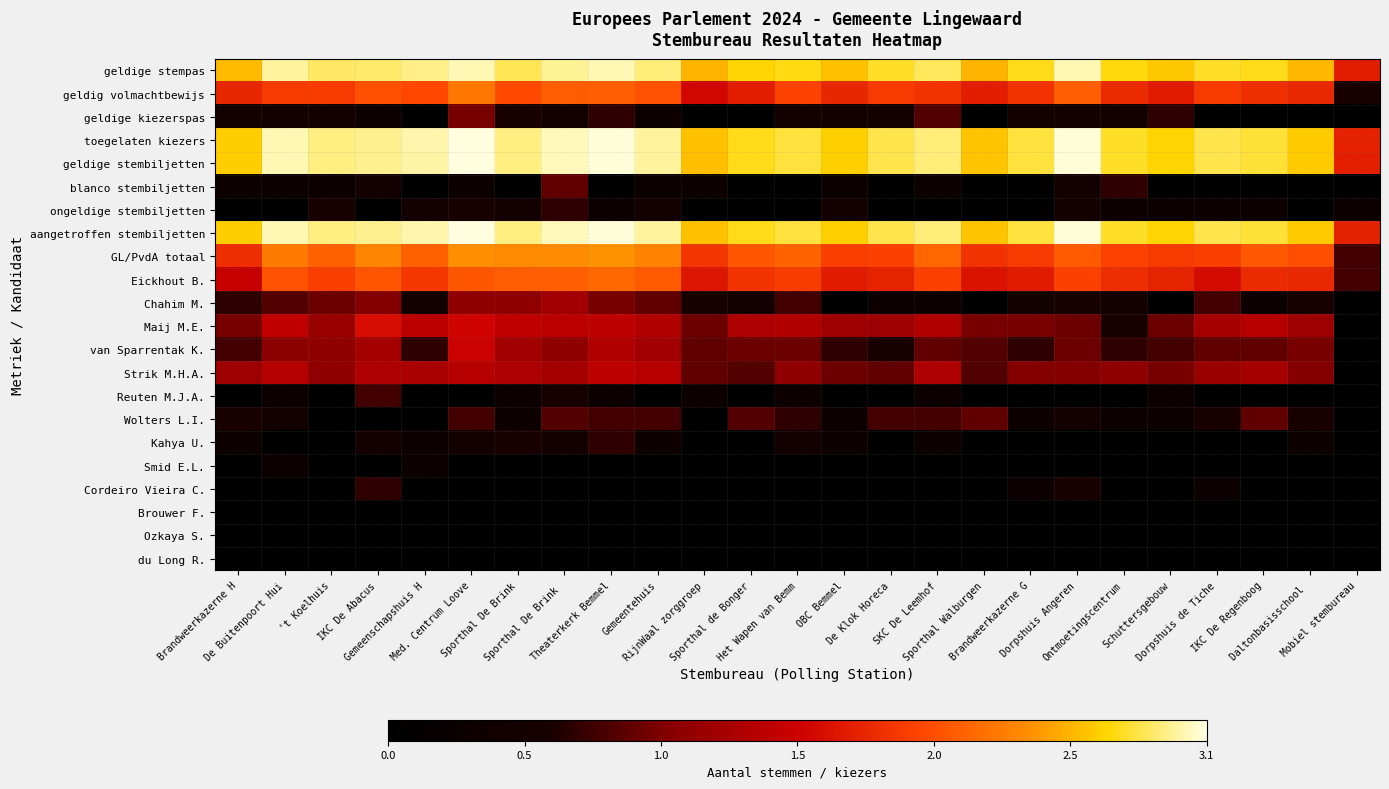

Reading right to left, what are all the values shown in this chart?

geldige stempas: Mobiel stembureau=1.7	Daltonbasisschool =2.6	IKC De Regenboog=2.7	Dorpshuis de Tiche=2.7	Schuttersgebouw=2.6	Ontmoetingscentrum=2.7	Dorpshuis Angeren=3.0	Brandweerkazerne G=2.7	Sporthal Walburgen=2.5	SKC De Leemhof=2.8	De Klok Horeca=2.8	OBC Bemmel=2.6	Het Wapen van Bemm=2.7	Sporthal de Bonger=2.7	RijnWaal zorggroep=2.6	Gemeentehuis=2.9	Theaterkerk Bemmel=3.0	Sporthal De Brink =2.9	Sporthal De Brink=2.8	Med. Centrum Loove=3.0	Gemeenschapshuis H=2.9	IKC De Abacus=2.9	't Koelhuis=2.8	De Buitenpoort Hui=2.9	Brandweerkazerne H=2.6
geldig volmachtbewijs: Mobiel stembureau=0.6	Daltonbasisschool =1.8	IKC De Regenboog=1.8	Dorpshuis de Tiche=1.9	Schuttersgebouw=1.7	Ontmoetingscentrum=1.8	Dorpshuis Angeren=2.1	Brandweerkazerne G=1.9	Sporthal Walburgen=1.7	SKC De Leemhof=1.9	De Klok Horeca=1.9	OBC Bemmel=1.8	Het Wapen van Bemm=2.0	Sporthal de Bonger=1.7	RijnWaal zorggroep=1.6	Gemeentehuis=2.1	Theaterkerk Bemmel=2.1	Sporthal De Brink =2.1	Sporthal De Brink=2.0	Med. Centrum Loove=2.3	Gemeenschapshuis H=2.0	IKC De Abacus=2.0	't Koelhuis=1.9	De Buitenpoort Hui=1.9	Brandweerkazerne H=1.8
geldige kiezerspas: Mobiel stembureau=0.0	Daltonbasisschool =0.0	IKC De Regenboog=0.0	Dorpshuis de Tiche=0.0	Schuttersgebouw=0.7	Ontmoetingscentrum=0.5	Dorpshuis Angeren=0.5	Brandweerkazerne G=0.5	Sporthal Walburgen=0.0	SKC De Leemhof=0.8	De Klok Horeca=0.5	OBC Bemmel=0.5	Het Wapen van Bemm=0.5	Sporthal de Bonger=0.0	RijnWaal zorggroep=0.0	Gemeentehuis=0.3	Theaterkerk Bemmel=0.7	Sporthal De Brink =0.5	Sporthal De Brink=0.6	Med. Centrum Loove=1.0	Gemeenschapshuis H=0.0	IKC De Abacus=0.3	't Koelhuis=0.5	De Buitenpoort Hui=0.5	Brandweerkazerne H=0.5
toegelaten kiezers: Mobiel stembureau=1.7	Daltonbasisschool =2.6	IKC De Regenboog=2.8	Dorpshuis de Tiche=2.8	Schuttersgebouw=2.7	Ontmoetingscentrum=2.8	Dorpshuis Angeren=3.0	Brandweerkazerne G=2.8	Sporthal Walburgen=2.6	SKC De Leemhof=2.9	De Klok Horeca=2.8	OBC Bemmel=2.7	Het Wapen van Bemm=2.8	Sporthal de Bonger=2.7	RijnWaal zorggroep=2.6	Gemeentehuis=2.9	Theaterkerk Bemmel=3.0	Sporthal De Brink =3.0	Sporthal De Brink=2.9	Med. Centrum Loove=3.1	Gemeenschapshuis H=3.0	IKC De Abacus=2.9	't Koelhuis=2.9	De Buitenpoort Hui=3.0	Brandweerkazerne H=2.6
geldige stembiljetten: Mobiel stembureau=1.7	Daltonbasisschool =2.6	IKC De Regenboog=2.8	Dorpshuis de Tiche=2.8	Schuttersgebouw=2.7	Ontmoetingscentrum=2.8	Dorpshuis Angeren=3.0	Brandweerkazerne G=2.8	Sporthal Walburgen=2.6	SKC De Leemhof=2.9	De Klok Horeca=2.8	OBC Bemmel=2.7	Het Wapen van Bemm=2.8	Sporthal de Bonger=2.7	RijnWaal zorggroep=2.6	Gemeentehuis=2.9	Theaterkerk Bemmel=3.0	Sporthal De Brink =3.0	Sporthal De Brink=2.9	Med. Centrum Loove=3.1	Gemeenschapshuis H=3.0	IKC De Abacus=2.9	't Koelhuis=2.9	De Buitenpoort Hui=3.0	Brandweerkazerne H=2.6
blanco stembiljetten: Mobiel stembureau=0.0	Daltonbasisschool =0.0	IKC De Regenboog=0.0	Dorpshuis de Tiche=0.0	Schuttersgebouw=0.0	Ontmoetingscentrum=0.7	Dorpshuis Angeren=0.5	Brandweerkazerne G=0.0	Sporthal Walburgen=0.0	SKC De Leemhof=0.3	De Klok Horeca=0.0	OBC Bemmel=0.3	Het Wapen van Bemm=0.0	Sporthal de Bonger=0.0	RijnWaal zorggroep=0.3	Gemeentehuis=0.3	Theaterkerk Bemmel=0.0	Sporthal De Brink =0.9	Sporthal De Brink=0.0	Med. Centrum Loove=0.3	Gemeenschapshuis H=0.0	IKC De Abacus=0.5	't Koelhuis=0.3	De Buitenpoort Hui=0.3	Brandweerkazerne H=0.3
ongeldige stembiljetten: Mobiel stembureau=0.3	Daltonbasisschool =0.0	IKC De Regenboog=0.3	Dorpshuis de Tiche=0.3	Schuttersgebouw=0.3	Ontmoetingscentrum=0.3	Dorpshuis Angeren=0.5	Brandweerkazerne G=0.0	Sporthal Walburgen=0.0	SKC De Leemhof=0.0	De Klok Horeca=0.0	OBC Bemmel=0.5	Het Wapen van Bemm=0.0	Sporthal de Bonger=0.0	RijnWaal zorggroep=0.0	Gemeentehuis=0.5	Theaterkerk Bemmel=0.3	Sporthal De Brink =0.7	Sporthal De Brink=0.5	Med. Centrum Loove=0.6	Gemeenschapshuis H=0.5	IKC De Abacus=0.0	't Koelhuis=0.6	De Buitenpoort Hui=0.0	Brandweerkazerne H=0.0
aangetroffen stembiljetten: Mobiel stembureau=1.7	Daltonbasisschool =2.6	IKC De Regenboog=2.8	Dorpshuis de Tiche=2.8	Schuttersgebouw=2.7	Ontmoetingscentrum=2.8	Dorpshuis Angeren=3.0	Brandweerkazerne G=2.8	Sporthal Walburgen=2.6	SKC De Leemhof=2.9	De Klok Horeca=2.8	OBC Bemmel=2.7	Het Wapen van Bemm=2.8	Sporthal de Bonger=2.7	RijnWaal zorggroep=2.6	Gemeentehuis=2.9	Theaterkerk Bemmel=3.0	Sporthal De Brink =3.0	Sporthal De Brink=2.9	Med. Centrum Loove=3.1	Gemeenschapshuis H=3.0	IKC De Abacus=2.9	't Koelhuis=2.9	De Buitenpoort Hui=3.0	Brandweerkazerne H=2.6
GL/PvdA totaal: Mobiel stembureau=0.8	Daltonbasisschool =2.0	IKC De Regenboog=2.1	Dorpshuis de Tiche=1.9	Schuttersgebouw=1.9	Ontmoetingscentrum=2.0	Dorpshuis Angeren=2.1	Brandweerkazerne G=1.9	Sporthal Walburgen=1.9	SKC De Leemhof=2.2	De Klok Horeca=2.0	OBC Bemmel=1.9	Het Wapen van Bemm=2.2	Sporthal de Bonger=2.1	RijnWaal zorggroep=1.9	Gemeentehuis=2.3	Theaterkerk Bemmel=2.4	Sporthal De Brink =2.4	Sporthal De Brink=2.4	Med. Centrum Loove=2.4	Gemeenschapshuis H=2.1	IKC De Abacus=2.4	't Koelhuis=2.1	De Buitenpoort Hui=2.3	Brandweerkazerne H=1.8
Eickhout B.: Mobiel stembureau=0.8	Daltonbasisschool =1.8	IKC De Regenboog=1.8	Dorpshuis de Tiche=1.6	Schuttersgebouw=1.8	Ontmoetingscentrum=1.8	Dorpshuis Angeren=1.9	Brandweerkazerne G=1.7	Sporthal Walburgen=1.7	SKC De Leemhof=1.9	De Klok Horeca=1.8	OBC Bemmel=1.7	Het Wapen van Bemm=1.9	Sporthal de Bonger=1.9	RijnWaal zorggroep=1.7	Gemeentehuis=2.1	Theaterkerk Bemmel=2.2	Sporthal De Brink =2.1	Sporthal De Brink=2.1	Med. Centrum Loove=2.1	Gemeenschapshuis H=1.9	IKC De Abacus=2.1	't Koelhuis=1.9	De Buitenpoort Hui=2.1	Brandweerkazerne H=1.5
Chahim M.: Mobiel stembureau=0.0	Daltonbasisschool =0.6	IKC De Regenboog=0.3	Dorpshuis de Tiche=0.8	Schuttersgebouw=0.0	Ontmoetingscentrum=0.5	Dorpshuis Angeren=0.6	Brandweerkazerne G=0.5	Sporthal Walburgen=0.0	SKC De Leemhof=0.3	De Klok Horeca=0.3	OBC Bemmel=0.0	Het Wapen van Bemm=0.8	Sporthal de Bonger=0.5	RijnWaal zorggroep=0.6	Gemeentehuis=0.9	Theaterkerk Bemmel=1.0	Sporthal De Brink =1.2	Sporthal De Brink=1.1	Med. Centrum Loove=1.1	Gemeenschapshuis H=0.5	IKC De Abacus=1.0	't Koelhuis=1.0	De Buitenpoort Hui=0.8	Brandweerkazerne H=0.7
Maij M.E.: Mobiel stembureau=0.0	Daltonbasisschool =1.2	IKC De Regenboog=1.4	Dorpshuis de Tiche=1.3	Schuttersgebouw=1.0	Ontmoetingscentrum=0.6	Dorpshuis Angeren=1.0	Brandweerkazerne G=1.0	Sporthal Walburgen=1.0	SKC De Leemhof=1.3	De Klok Horeca=1.2	OBC Bemmel=1.2	Het Wapen van Bemm=1.3	Sporthal de Bonger=1.3	RijnWaal zorggroep=1.0	Gemeentehuis=1.3	Theaterkerk Bemmel=1.4	Sporthal De Brink =1.4	Sporthal De Brink=1.4	Med. Centrum Loove=1.6	Gemeenschapshuis H=1.4	IKC De Abacus=1.6	't Koelhuis=1.2	De Buitenpoort Hui=1.4	Brandweerkazerne H=1.0
van Sparrentak K.: Mobiel stembureau=0.0	Daltonbasisschool =1.0	IKC De Regenboog=0.9	Dorpshuis de Tiche=0.9	Schuttersgebouw=0.8	Ontmoetingscentrum=0.7	Dorpshuis Angeren=1.0	Brandweerkazerne G=0.7	Sporthal Walburgen=0.8	SKC De Leemhof=0.9	De Klok Horeca=0.6	OBC Bemmel=0.7	Het Wapen van Bemm=1.0	Sporthal de Bonger=1.0	RijnWaal zorggroep=0.9	Gemeentehuis=1.2	Theaterkerk Bemmel=1.3	Sporthal De Brink =1.1	Sporthal De Brink=1.2	Med. Centrum Loove=1.5	Gemeenschapshuis H=0.7	IKC De Abacus=1.3	't Koelhuis=1.1	De Buitenpoort Hui=1.1	Brandweerkazerne H=0.8
Strik M.H.A.: Mobiel stembureau=0.0	Daltonbasisschool =1.0	IKC De Regenboog=1.3	Dorpshuis de Tiche=1.2	Schuttersgebouw=1.0	Ontmoetingscentrum=1.1	Dorpshuis Angeren=1.0	Brandweerkazerne G=1.0	Sporthal Walburgen=0.8	SKC De Leemhof=1.3	De Klok Horeca=0.9	OBC Bemmel=1.0	Het Wapen van Bemm=1.1	Sporthal de Bonger=0.8	RijnWaal zorggroep=0.9	Gemeentehuis=1.4	Theaterkerk Bemmel=1.4	Sporthal De Brink =1.3	Sporthal De Brink=1.3	Med. Centrum Loove=1.4	Gemeenschapshuis H=1.3	IKC De Abacus=1.3	't Koelhuis=1.1	De Buitenpoort Hui=1.4	Brandweerkazerne H=1.2
Reuten M.J.A.: Mobiel stembureau=0.0	Daltonbasisschool =0.0	IKC De Regenboog=0.0	Dorpshuis de Tiche=0.0	Schuttersgebouw=0.3	Ontmoetingscentrum=0.0	Dorpshuis Angeren=0.0	Brandweerkazerne G=0.0	Sporthal Walburgen=0.0	SKC De Leemhof=0.3	De Klok Horeca=0.0	OBC Bemmel=0.0	Het Wapen van Bemm=0.3	Sporthal de Bonger=0.0	RijnWaal zorggroep=0.3	Gemeentehuis=0.0	Theaterkerk Bemmel=0.3	Sporthal De Brink =0.6	Sporthal De Brink=0.3	Med. Centrum Loove=0.0	Gemeenschapshuis H=0.0	IKC De Abacus=0.8	't Koelhuis=0.0	De Buitenpoort Hui=0.3	Brandweerkazerne H=0.0
Wolters L.I.: Mobiel stembureau=0.0	Daltonbasisschool =0.6	IKC De Regenboog=0.9	Dorpshuis de Tiche=0.6	Schuttersgebouw=0.3	Ontmoetingscentrum=0.3	Dorpshuis Angeren=0.5	Brandweerkazerne G=0.3	Sporthal Walburgen=0.9	SKC De Leemhof=0.8	De Klok Horeca=0.8	OBC Bemmel=0.3	Het Wapen van Bemm=0.7	Sporthal de Bonger=0.8	RijnWaal zorggroep=0.0	Gemeentehuis=0.8	Theaterkerk Bemmel=0.8	Sporthal De Brink =0.8	Sporthal De Brink=0.3	Med. Centrum Loove=0.8	Gemeenschapshuis H=0.0	IKC De Abacus=0.0	't Koelhuis=0.0	De Buitenpoort Hui=0.5	Brandweerkazerne H=0.6
Kahya U.: Mobiel stembureau=0.0	Daltonbasisschool =0.3	IKC De Regenboog=0.0	Dorpshuis de Tiche=0.0	Schuttersgebouw=0.0	Ontmoetingscentrum=0.0	Dorpshuis Angeren=0.0	Brandweerkazerne G=0.0	Sporthal Walburgen=0.0	SKC De Leemhof=0.3	De Klok Horeca=0.0	OBC Bemmel=0.3	Het Wapen van Bemm=0.5	Sporthal de Bonger=0.0	RijnWaal zorggroep=0.0	Gemeentehuis=0.3	Theaterkerk Bemmel=0.7	Sporthal De Brink =0.5	Sporthal De Brink=0.6	Med. Centrum Loove=0.5	Gemeenschapshuis H=0.3	IKC De Abacus=0.5	't Koelhuis=0.0	De Buitenpoort Hui=0.0	Brandweerkazerne H=0.3
Smid E.L.: Mobiel stembureau=0.0	Daltonbasisschool =0.0	IKC De Regenboog=0.0	Dorpshuis de Tiche=0.0	Schuttersgebouw=0.0	Ontmoetingscentrum=0.0	Dorpshuis Angeren=0.0	Brandweerkazerne G=0.0	Sporthal Walburgen=0.0	SKC De Leemhof=0.0	De Klok Horeca=0.0	OBC Bemmel=0.0	Het Wapen van Bemm=0.0	Sporthal de Bonger=0.0	RijnWaal zorggroep=0.0	Gemeentehuis=0.0	Theaterkerk Bemmel=0.0	Sporthal De Brink =0.0	Sporthal De Brink=0.0	Med. Centrum Loove=0.0	Gemeenschapshuis H=0.3	IKC De Abacus=0.0	't Koelhuis=0.0	De Buitenpoort Hui=0.3	Brandweerkazerne H=0.0
Cordeiro Vieira C.: Mobiel stembureau=0.0	Daltonbasisschool =0.0	IKC De Regenboog=0.0	Dorpshuis de Tiche=0.3	Schuttersgebouw=0.0	Ontmoetingscentrum=0.0	Dorpshuis Angeren=0.6	Brandweerkazerne G=0.3	Sporthal Walburgen=0.0	SKC De Leemhof=0.0	De Klok Horeca=0.0	OBC Bemmel=0.0	Het Wapen van Bemm=0.0	Sporthal de Bonger=0.0	RijnWaal zorggroep=0.0	Gemeentehuis=0.0	Theaterkerk Bemmel=0.0	Sporthal De Brink =0.0	Sporthal De Brink=0.0	Med. Centrum Loove=0.0	Gemeenschapshuis H=0.0	IKC De Abacus=0.7	't Koelhuis=0.0	De Buitenpoort Hui=0.0	Brandweerkazerne H=0.0
Brouwer F.: Mobiel stembureau=0.0	Daltonbasisschool =0.0	IKC De Regenboog=0.0	Dorpshuis de Tiche=0.0	Schuttersgebouw=0.0	Ontmoetingscentrum=0.0	Dorpshuis Angeren=0.0	Brandweerkazerne G=0.0	Sporthal Walburgen=0.0	SKC De Leemhof=0.0	De Klok Horeca=0.0	OBC Bemmel=0.0	Het Wapen van Bemm=0.0	Sporthal de Bonger=0.0	RijnWaal zorggroep=0.0	Gemeentehuis=0.0	Theaterkerk Bemmel=0.0	Sporthal De Brink =0.0	Sporthal De Brink=0.0	Med. Centrum Loove=0.0	Gemeenschapshuis H=0.0	IKC De Abacus=0.0	't Koelhuis=0.0	De Buitenpoort Hui=0.0	Brandweerkazerne H=0.0
Ozkaya S.: Mobiel stembureau=0.0	Daltonbasisschool =0.0	IKC De Regenboog=0.0	Dorpshuis de Tiche=0.0	Schuttersgebouw=0.0	Ontmoetingscentrum=0.0	Dorpshuis Angeren=0.0	Brandweerkazerne G=0.0	Sporthal Walburgen=0.0	SKC De Leemhof=0.0	De Klok Horeca=0.0	OBC Bemmel=0.0	Het Wapen van Bemm=0.0	Sporthal de Bonger=0.0	RijnWaal zorggroep=0.0	Gemeentehuis=0.0	Theaterkerk Bemmel=0.0	Sporthal De Brink =0.0	Sporthal De Brink=0.0	Med. Centrum Loove=0.0	Gemeenschapshuis H=0.0	IKC De Abacus=0.0	't Koelhuis=0.0	De Buitenpoort Hui=0.0	Brandweerkazerne H=0.0
du Long R.: Mobiel stembureau=0.0	Daltonbasisschool =0.0	IKC De Regenboog=0.0	Dorpshuis de Tiche=0.0	Schuttersgebouw=0.0	Ontmoetingscentrum=0.0	Dorpshuis Angeren=0.0	Brandweerkazerne G=0.0	Sporthal Walburgen=0.0	SKC De Leemhof=0.0	De Klok Horeca=0.0	OBC Bemmel=0.0	Het Wapen van Bemm=0.0	Sporthal de Bonger=0.0	RijnWaal zorggroep=0.0	Gemeentehuis=0.0	Theaterkerk Bemmel=0.0	Sporthal De Brink =0.0	Sporthal De Brink=0.0	Med. Centrum Loove=0.0	Gemeenschapshuis H=0.0	IKC De Abacus=0.0	't Koelhuis=0.0	De Buitenpoort Hui=0.0	Brandweerkazerne H=0.0